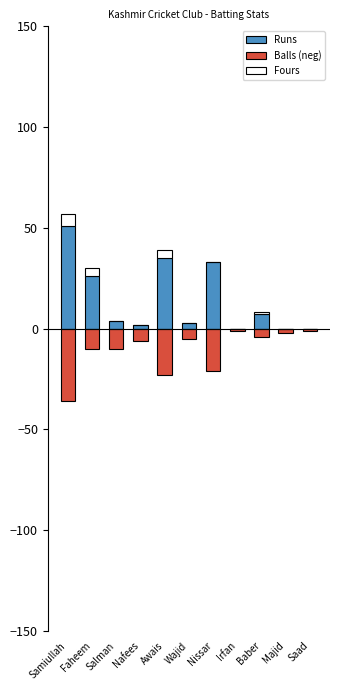

How many bars are there in each group?

3